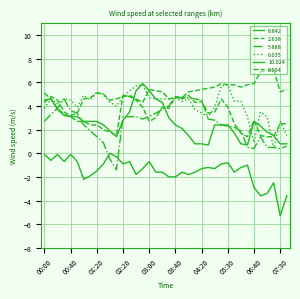

In 10.024, how many points are higher than both neighbors (excluding endpoints)?

10